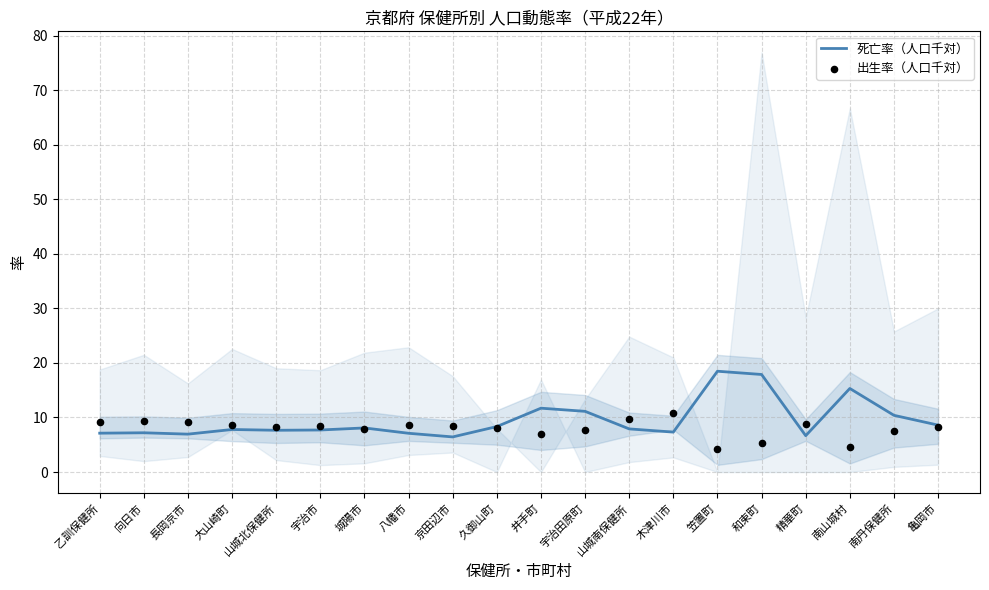

What are all the series names shown in the legend?

死亡率（人口千対）, 出生率（人口千対）